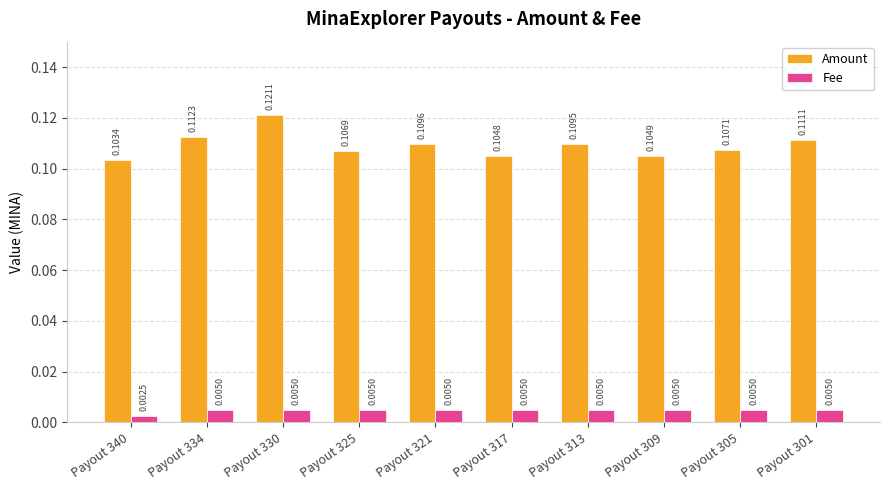

List the series in order of their peak value, highest first.

Amount, Fee